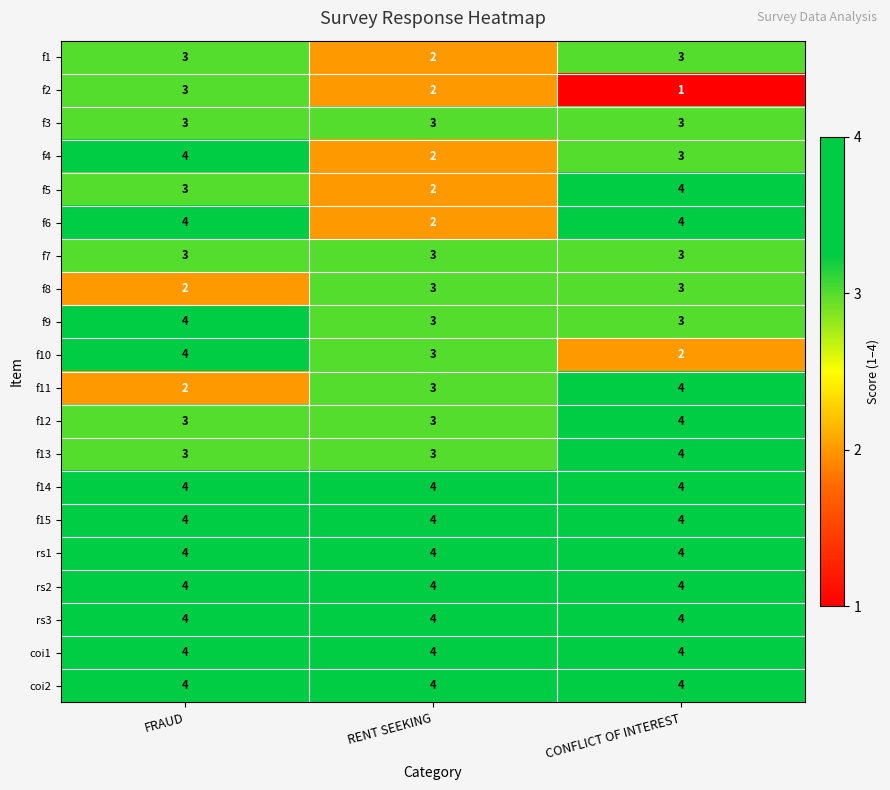

What is the sum of the f10 values at CONFLICT OF INTEREST and RENT SEEKING?

5